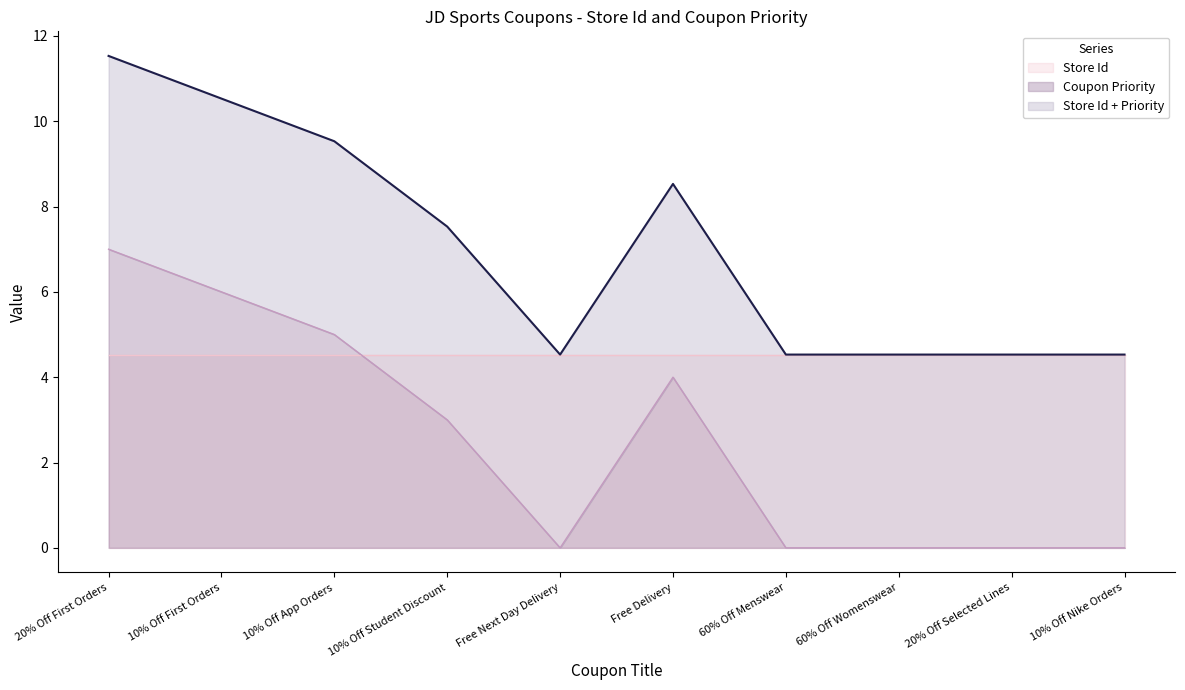

List the labels in order of value, largest first.

20% Off First Orders, 10% Off First Orders, 10% Off App Orders, Free Delivery, 10% Off Student Discount, Free Next Day Delivery, 60% Off Menswear, 60% Off Womenswear, 20% Off Selected Lines, 10% Off Nike Orders